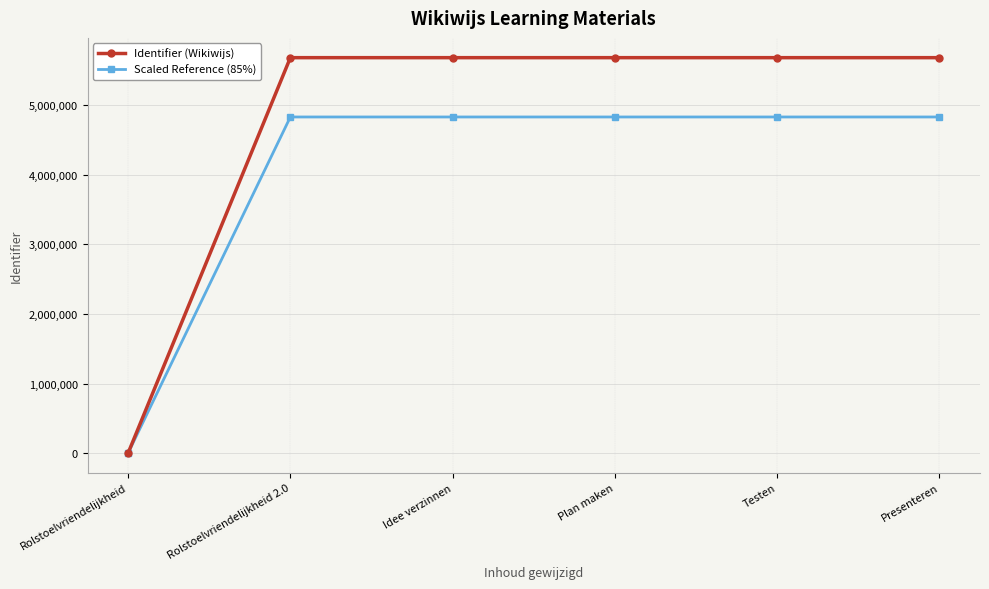

How many values in the Scaled Reference (85%) series are below 4829490?

3